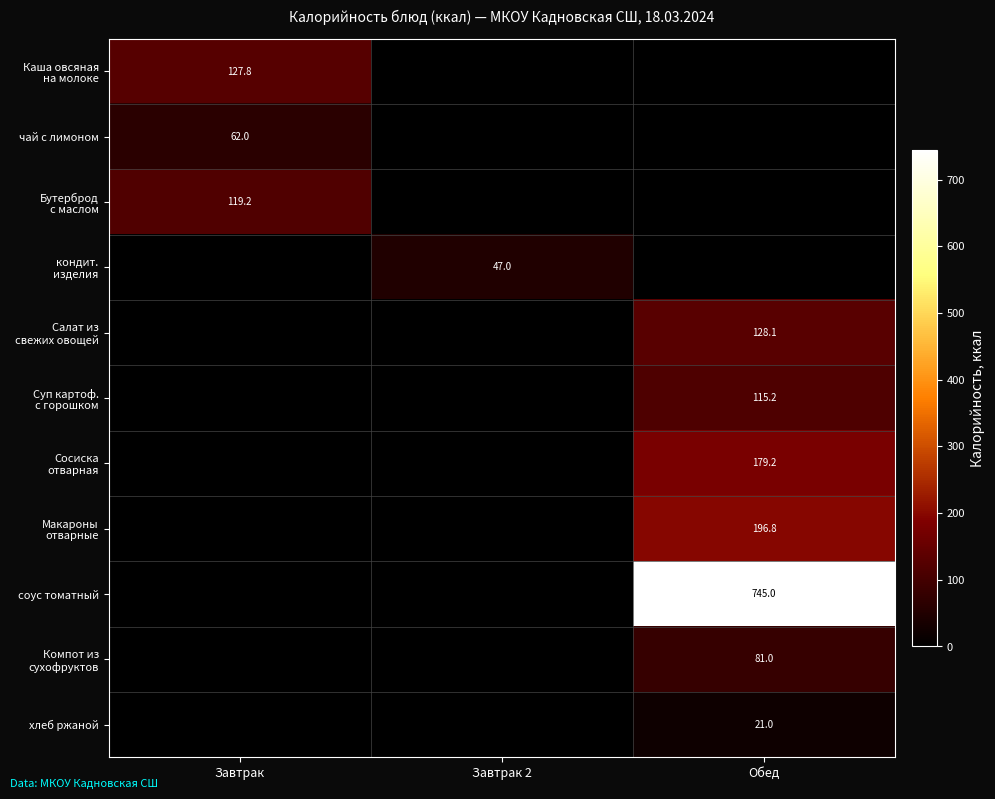

True or false: хлеб ржаной has a value of 8.4 at Обед.

False